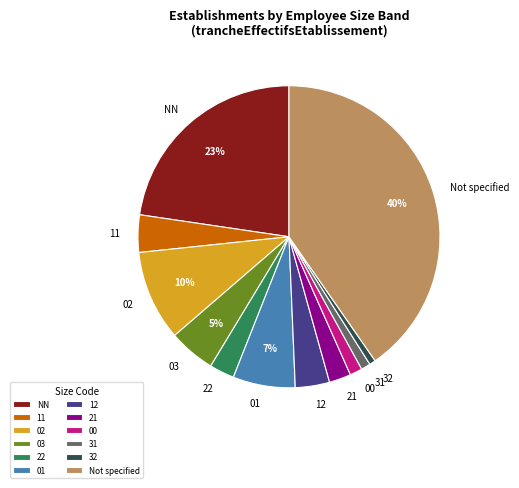

Which category has the biggest portion of the pie?

Not specified